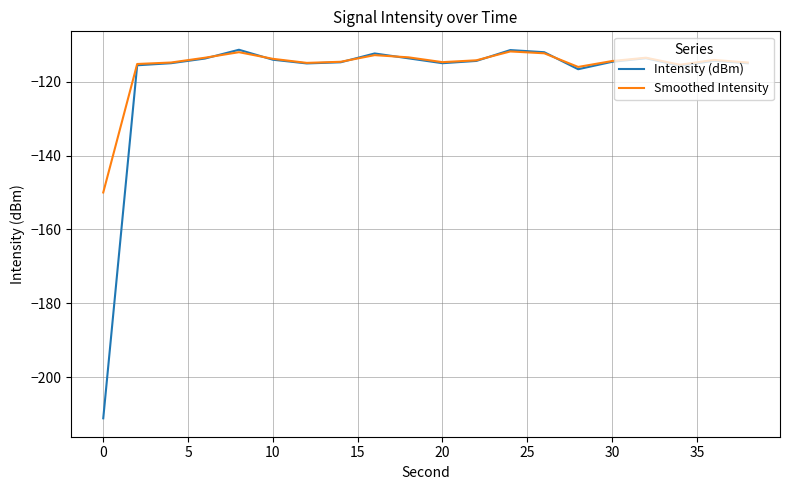

Which series has the largest total across all categories?

Smoothed Intensity